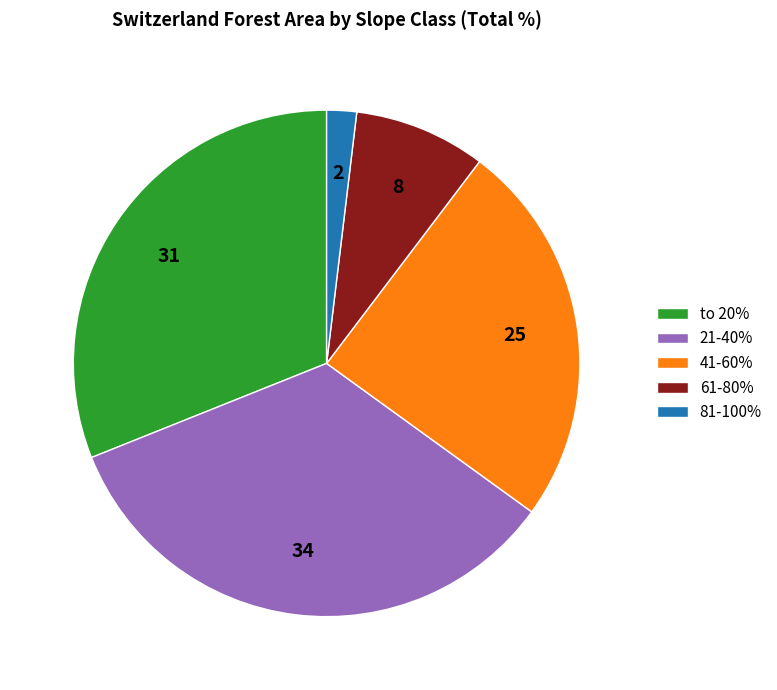

What is the ratio of the value at 41-60% to the value at 21-40%?

0.7